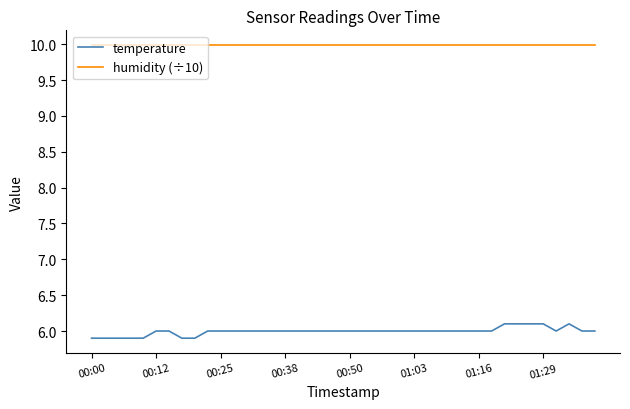

Which series has the largest total across all categories?

humidity (÷10)